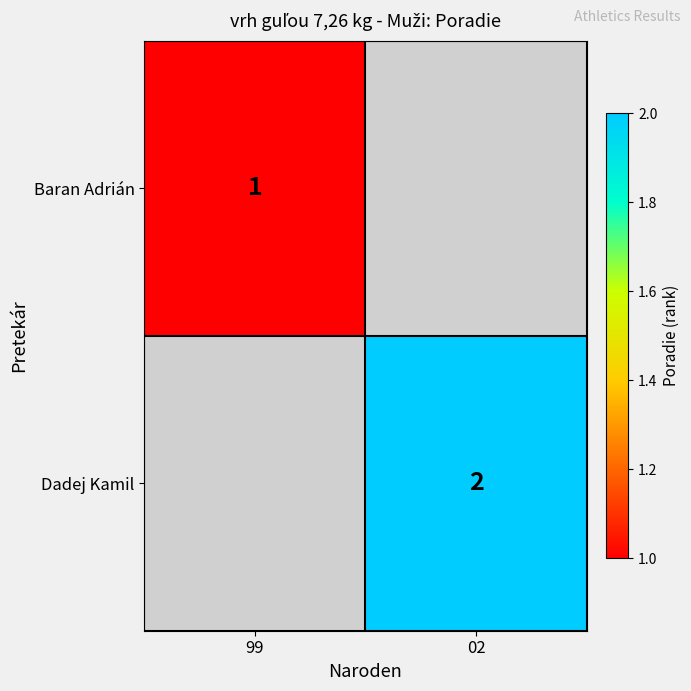

Is it true that Baran Adrián equals 0 at 99?

False